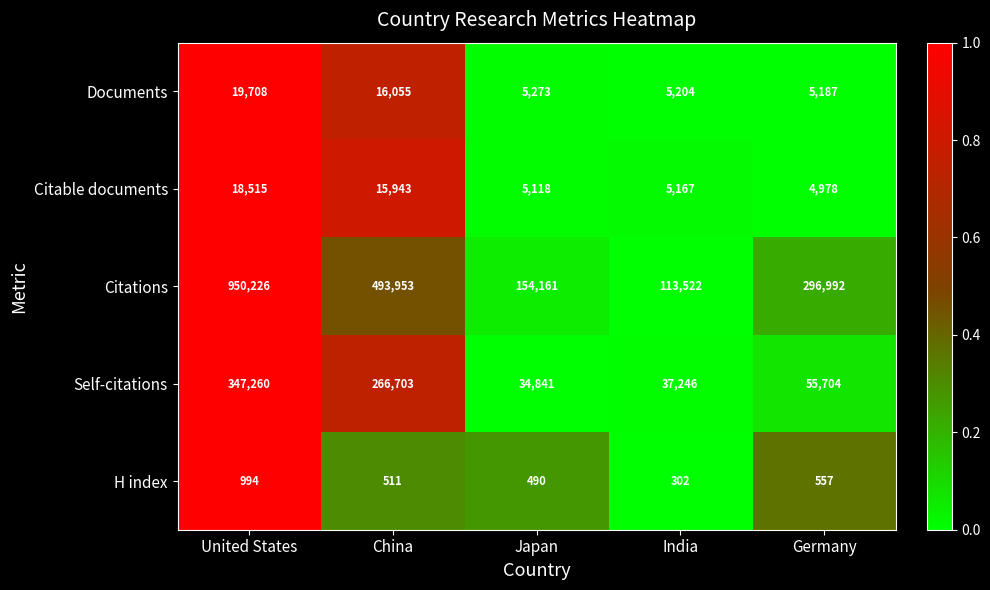

Which series has the largest range (max minus min)?

Citations